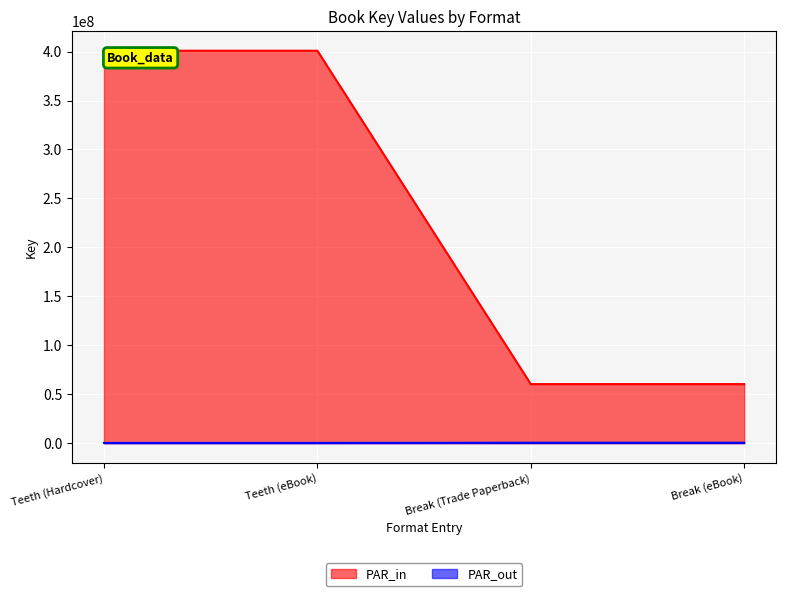

At which label does PAR_in reach its peak?

Teeth (Hardcover)